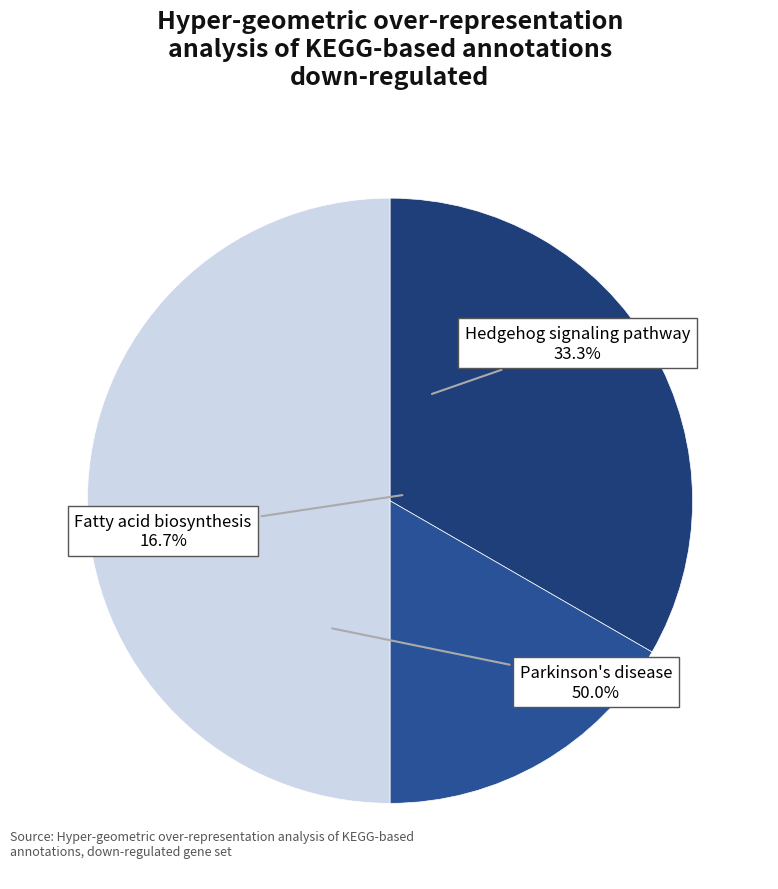

What percentage is NOT represented by Parkinson's disease?

50.0%